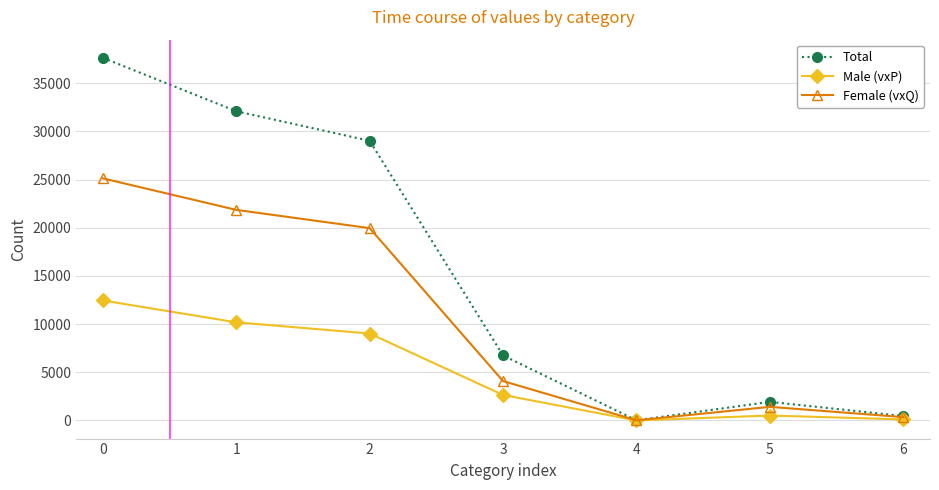

Which series has the largest total across all categories?

Total